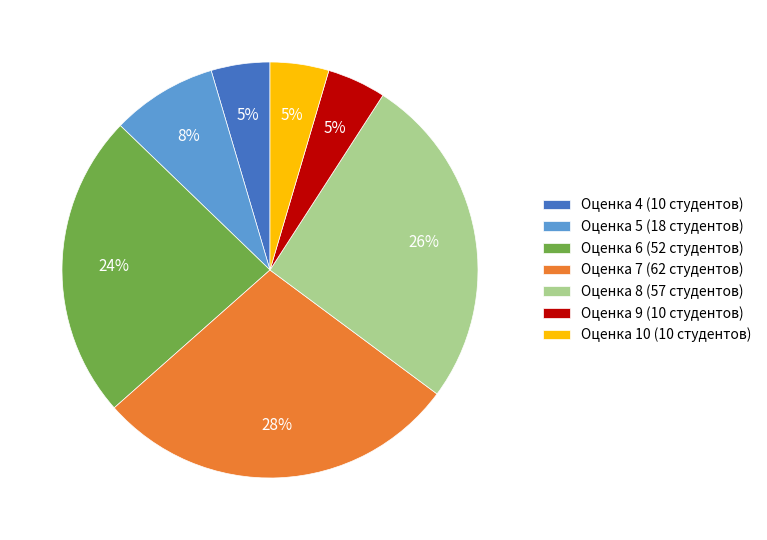

Which slice is the largest?

Оценка 7